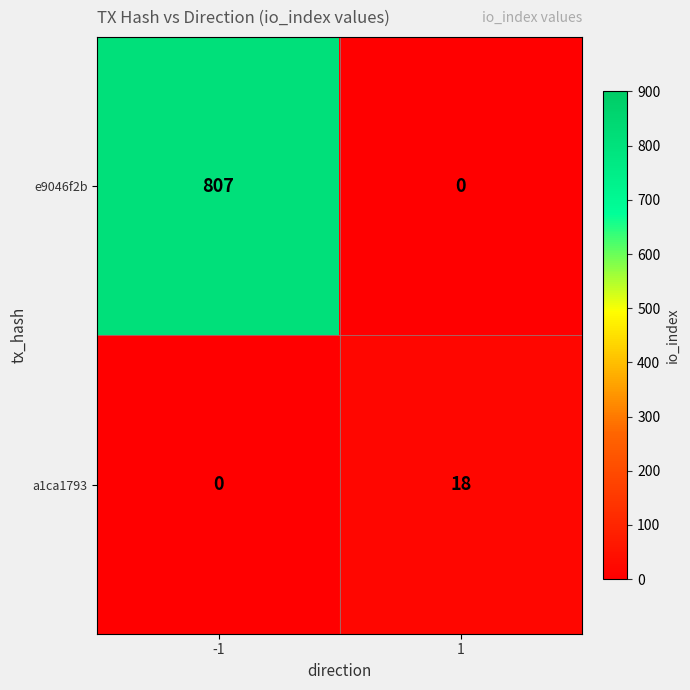

List the series in order of their peak value, highest first.

e9046f2b, a1ca1793